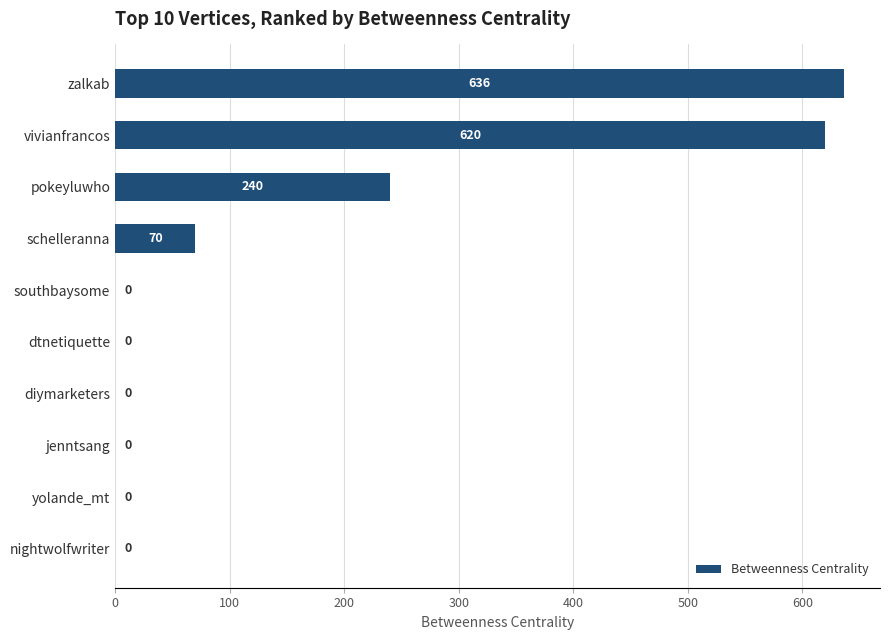

Which category has the highest value across all series?

zalkab